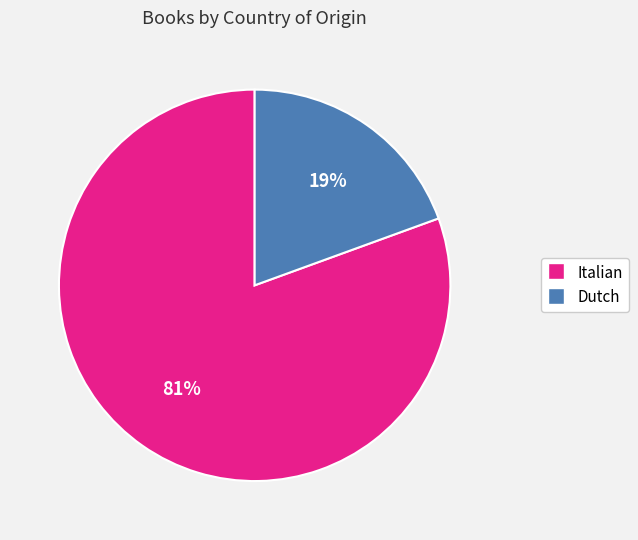

Which category has the smallest portion of the pie?

Dutch